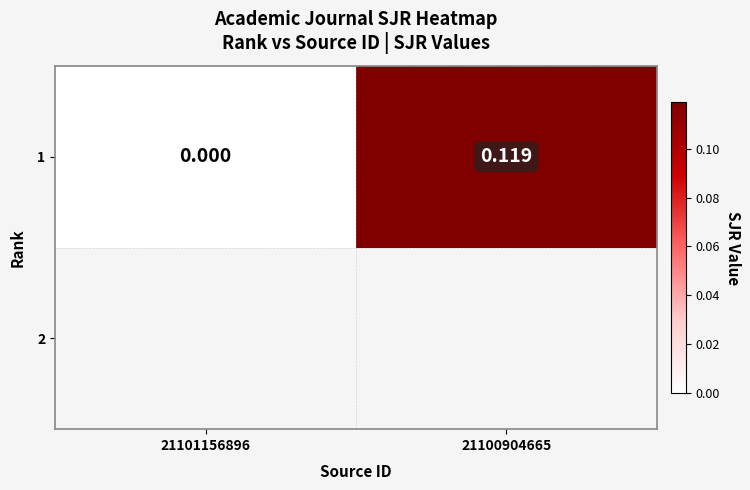

Rank the categories by value from lowest to highest.

21101156896, 21100904665